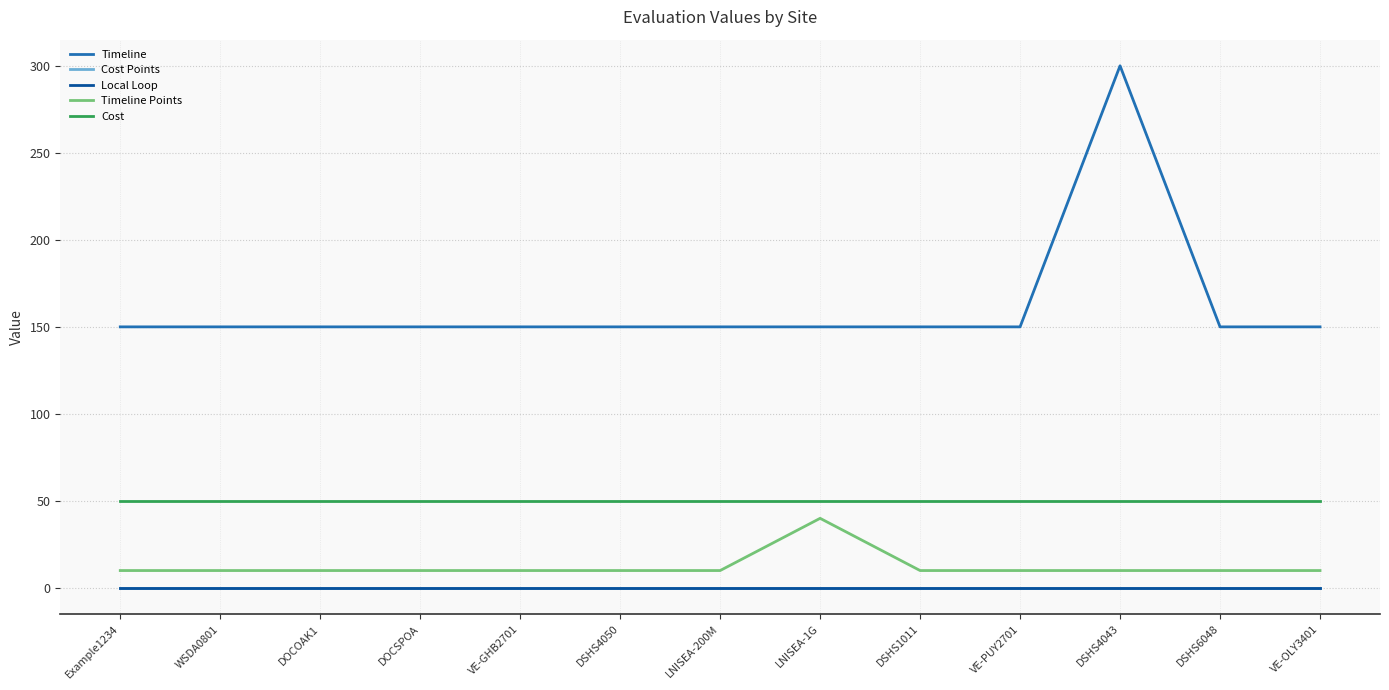

Does the chart have visible grid lines?

Yes